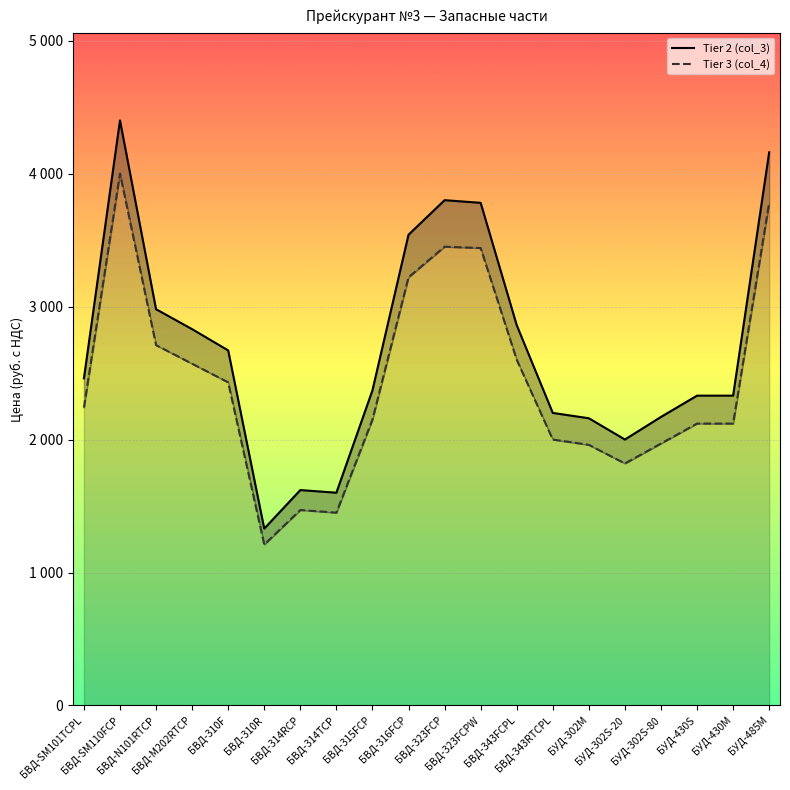

Reading left to right, extract all data points from this chart.

Tier 2 (col_3): БВД-SM101TCPL=2460	БВД-SM110FCP=4400	БВД-N101RTCP=2980	БВД-M202RTCP=2830	БВД-310F=2670	БВД-310R=1330	БВД-314RCP=1620	БВД-314TCP=1600	БВД-315FCP=2370	БВД-316FCP=3540	БВД-323FCP=3800	БВД-323FCPW=3780	БВД-343FCPL=2860	БВД-343RTCPL=2200	БУД-302М=2160	БУД-302S-20=2000	БУД-302S-80=2170	БУД-430S=2330	БУД-430M=2330	БУД-485М=4160
Tier 3 (col_4): БВД-SM101TCPL=2240	БВД-SM110FCP=4000	БВД-N101RTCP=2710	БВД-M202RTCP=2570	БВД-310F=2430	БВД-310R=1210	БВД-314RCP=1470	БВД-314TCP=1450	БВД-315FCP=2150	БВД-316FCP=3220	БВД-323FCP=3450	БВД-323FCPW=3440	БВД-343FCPL=2600	БВД-343RTCPL=2000	БУД-302М=1960	БУД-302S-20=1820	БУД-302S-80=1970	БУД-430S=2120	БУД-430M=2120	БУД-485М=3780